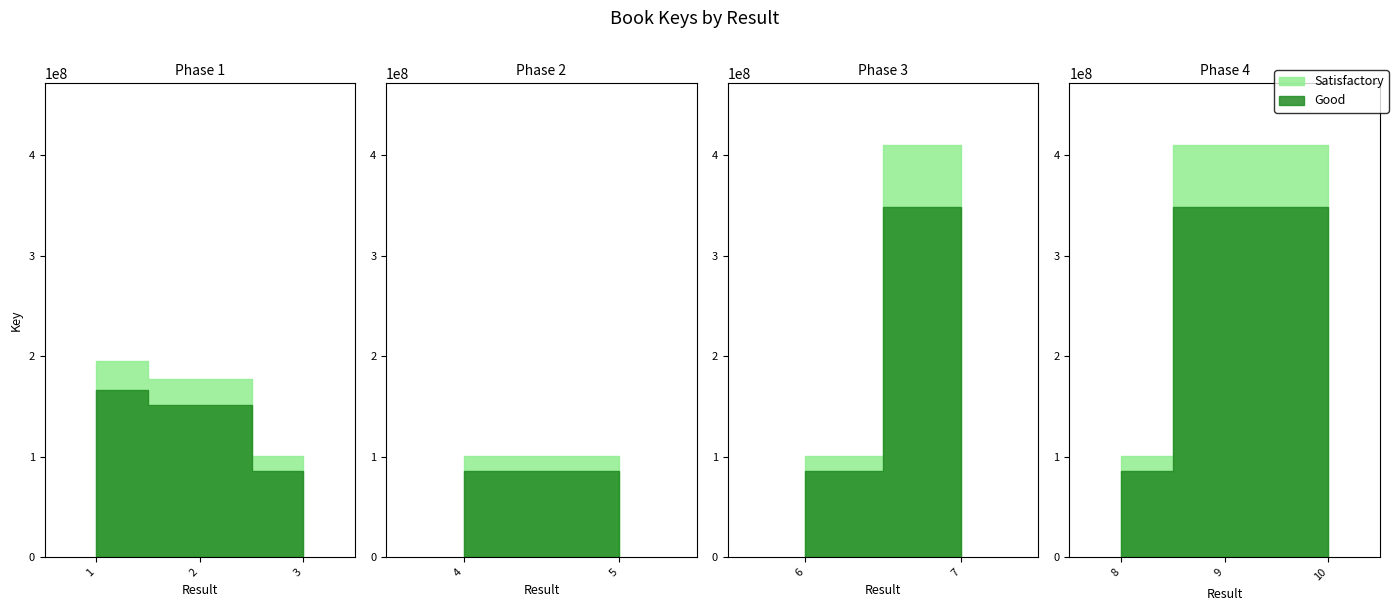

How many values are below 177528966?

5